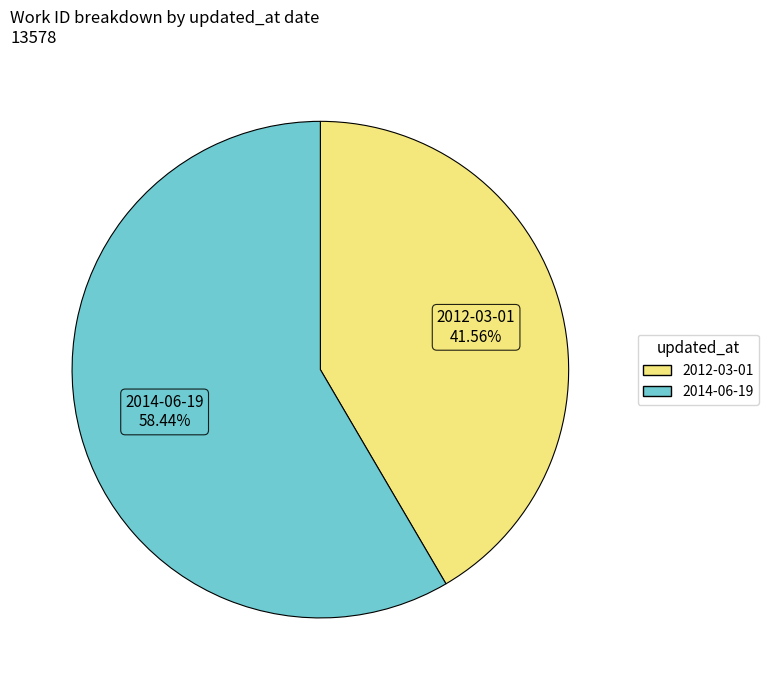

To the nearest percent, what is the difference between the largest and smallest slice percentages?

17%